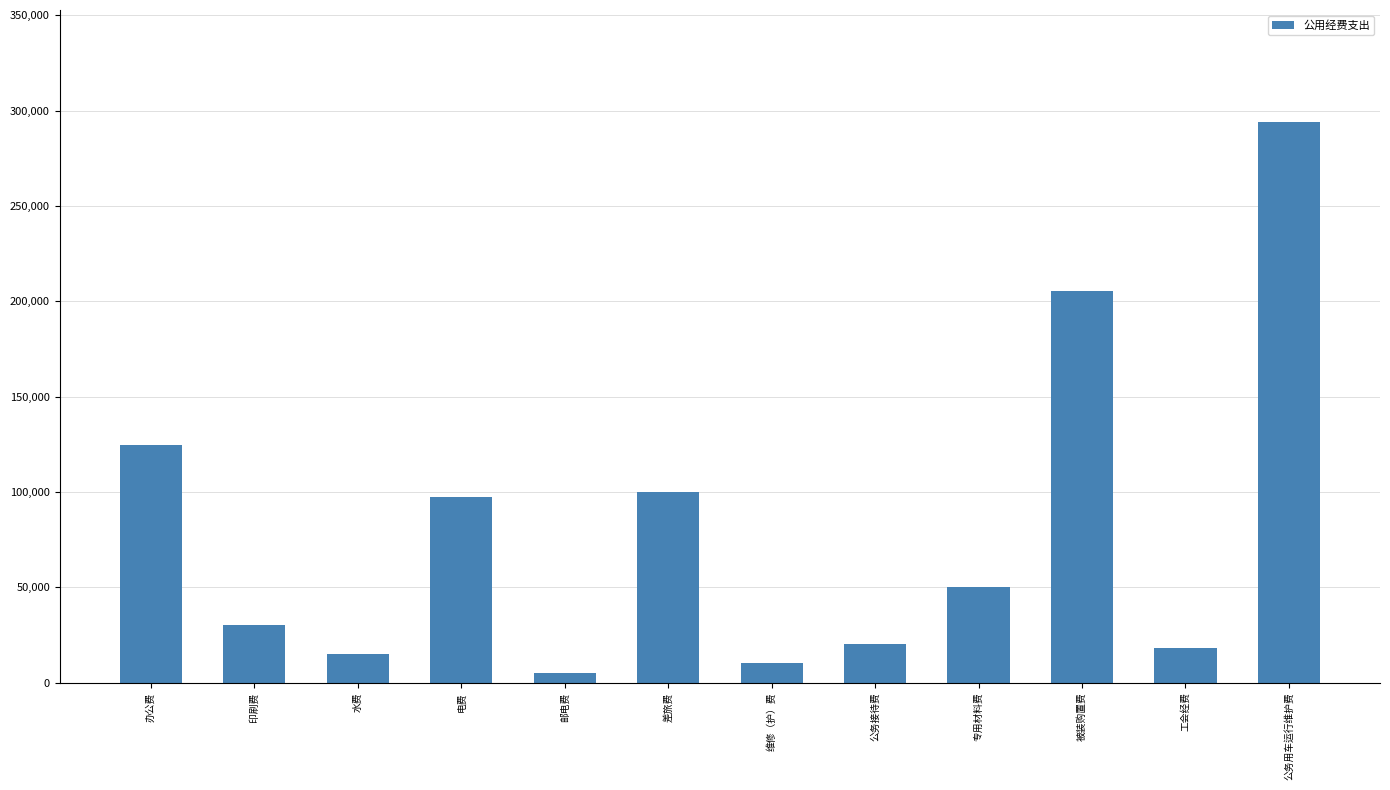

What is the difference between the maximum and minimum values?

289000